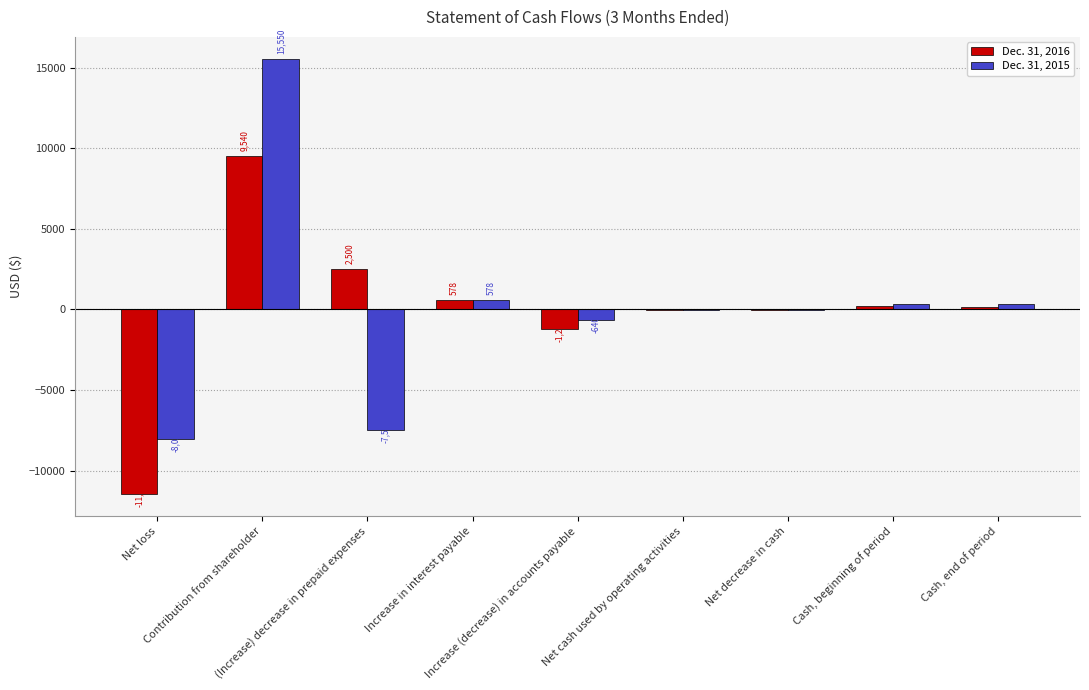

Which series has the largest total across all categories?

Dec. 31, 2015